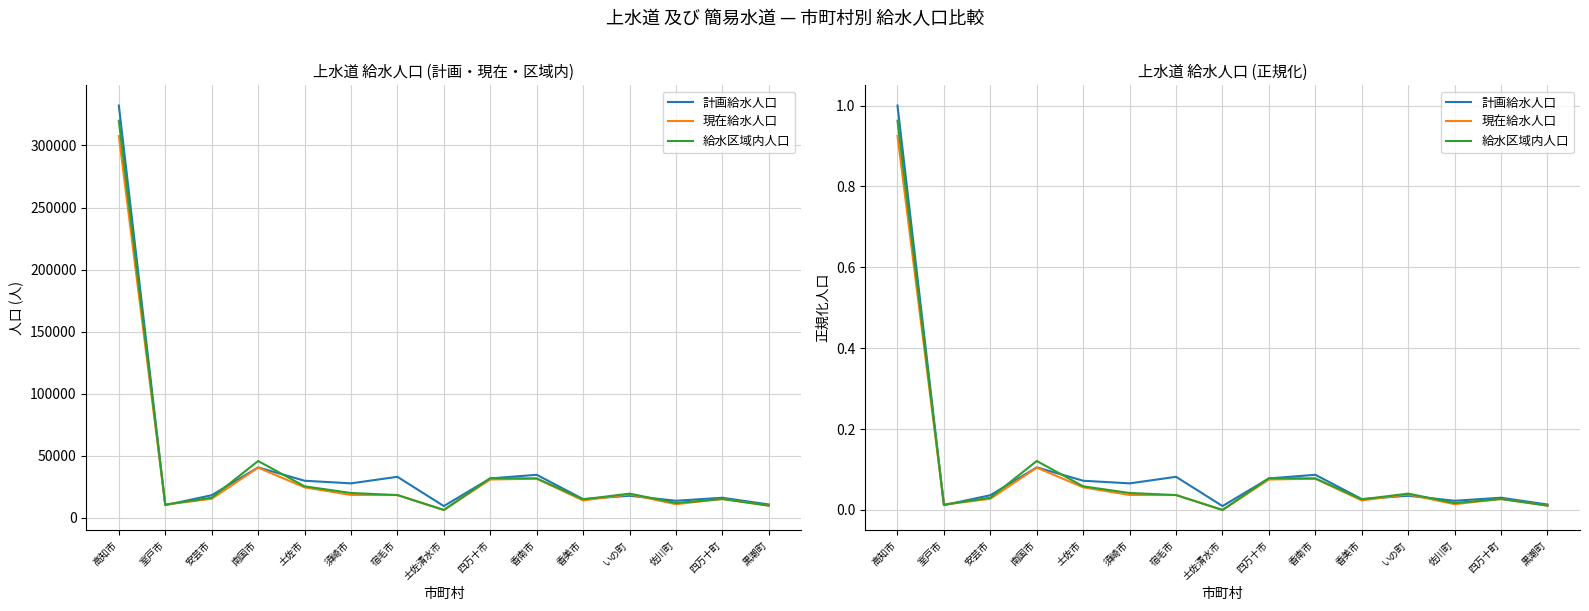

Reading left to right, list all the values displayed in this chart.

計画給水人口: 1.0	0.0	0.0	0.1	0.1	0.1	0.1	0.0	0.1	0.1	0.0	0.0	0.0	0.0	0.0
現在給水人口: 0.9	0.0	0.0	0.1	0.1	0.0	0.0	0.0	0.1	0.1	0.0	0.0	0.0	0.0	0.0
給水区域内人口: 1.0	0.0	0.0	0.1	0.1	0.0	0.0	0.0	0.1	0.1	0.0	0.0	0.0	0.0	0.0